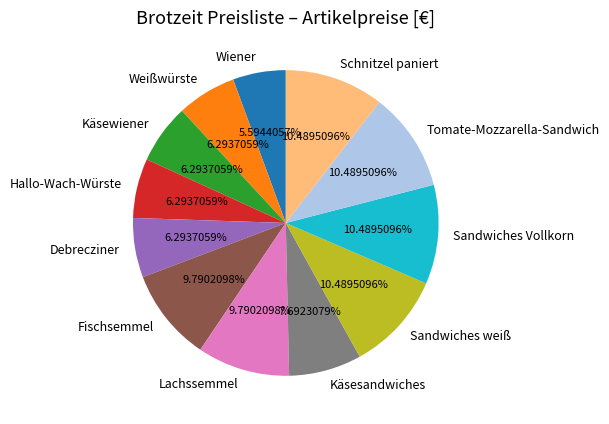

To the nearest percent, what portion does Wiener represent?

6%